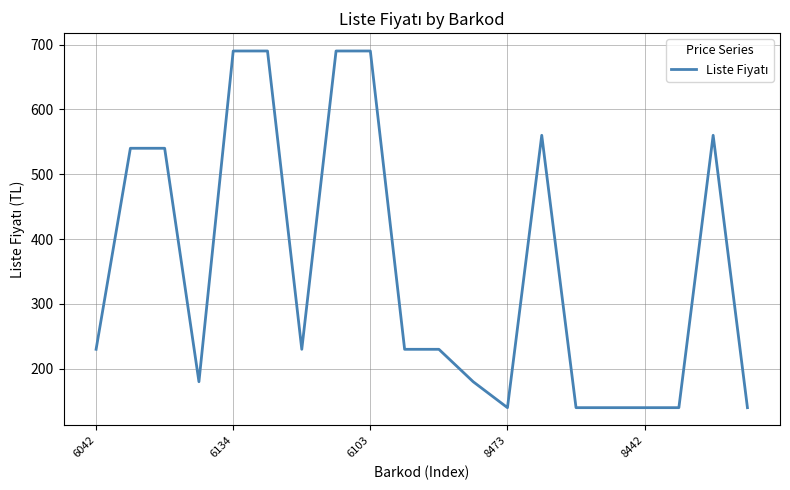

Does the chart display data point markers on the line(s)?

No